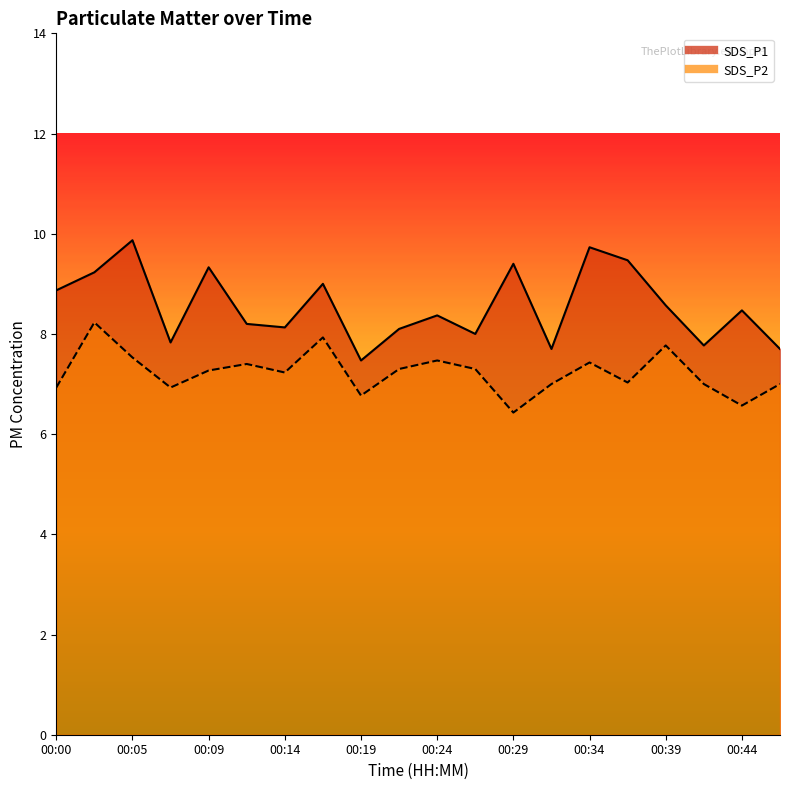

Where is the first local maximum for SDS_P2?

00:02